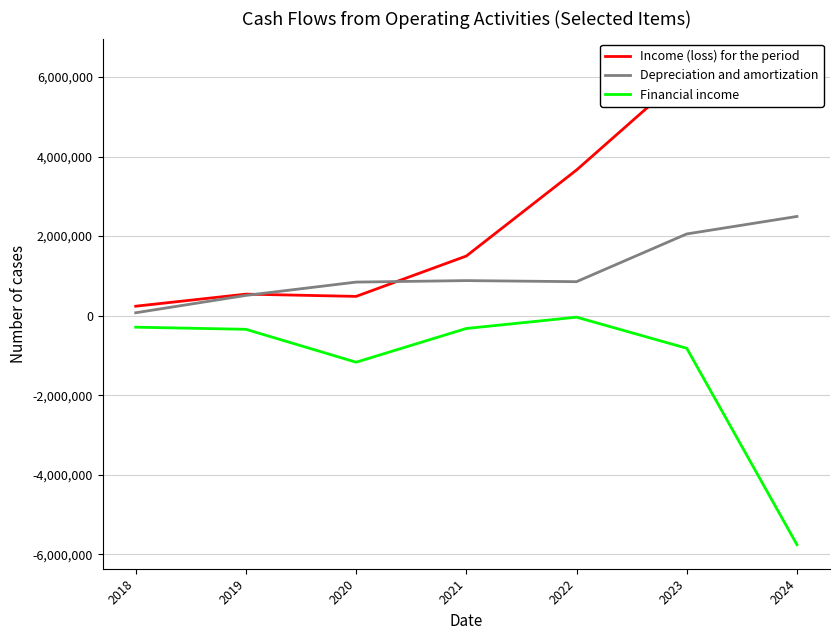

Which category has the lowest value in the Income (loss) for the period series?

2018